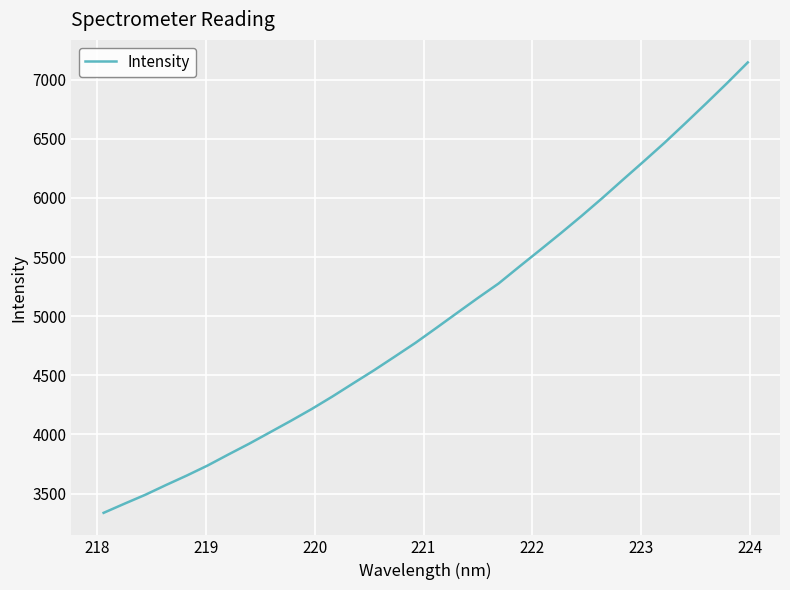

What is the minimum value shown in the chart?

3336.6